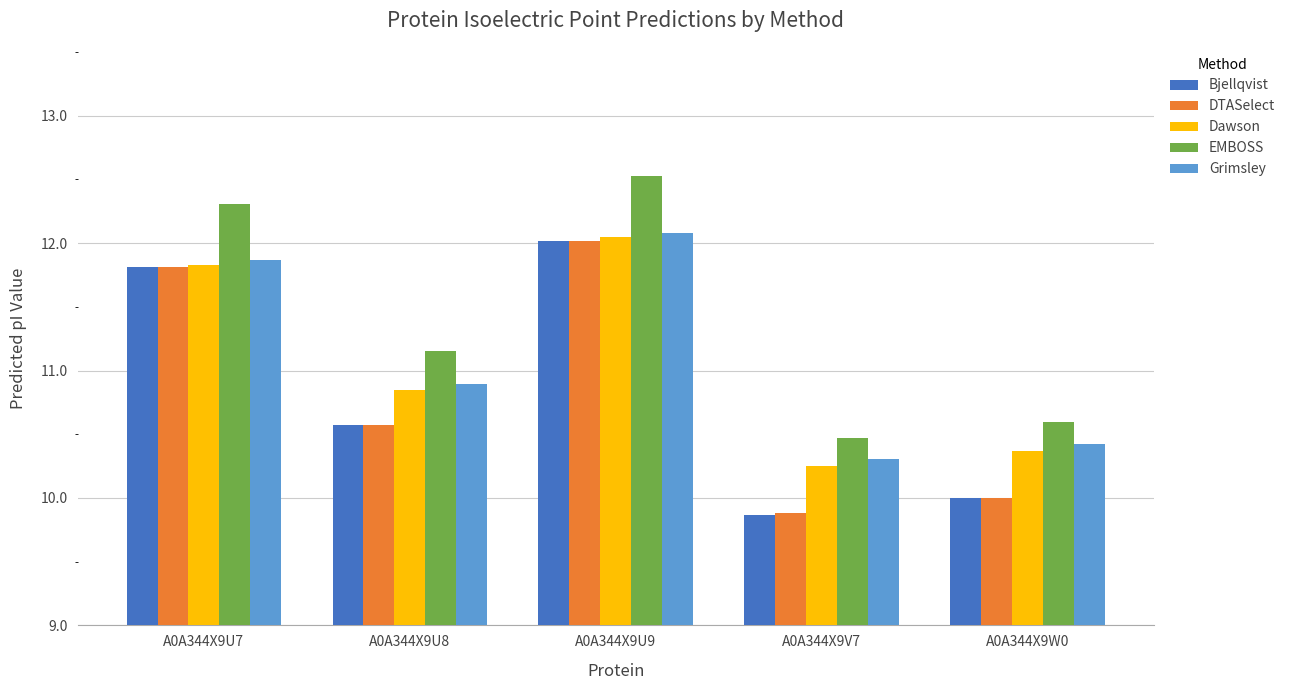

How many categories are shown in the chart?

5